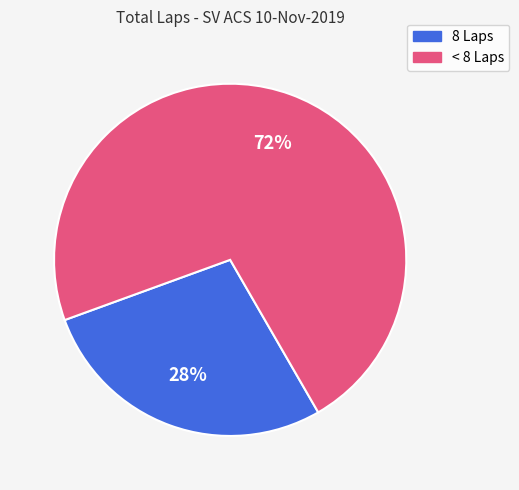

Does any single category account for the majority?

Yes